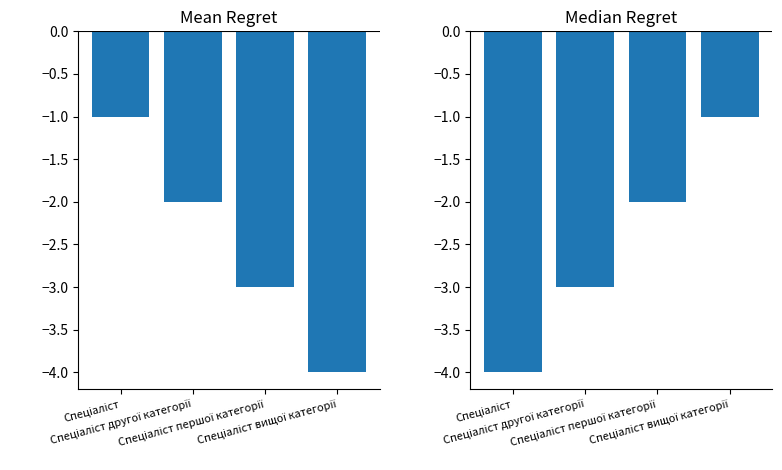

What is the label of the 2nd bar from the left?

Спеціаліст другої категорії